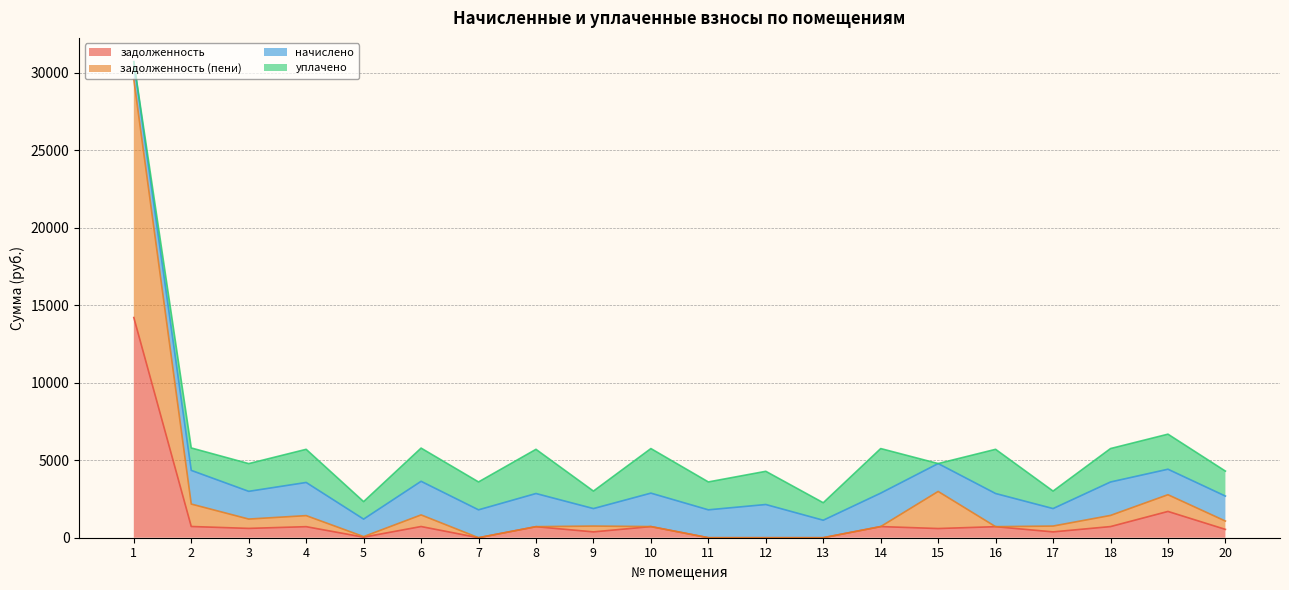

What is the total value across all series at 12?

4284.3